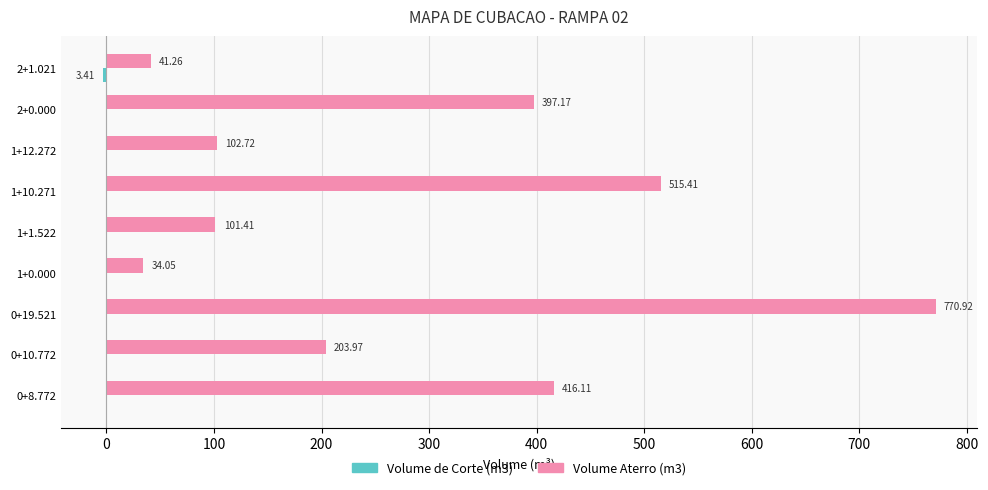

What is the sum of the Volume Aterro (m3) values at 0+10.772 and 2+0.000?

601.1